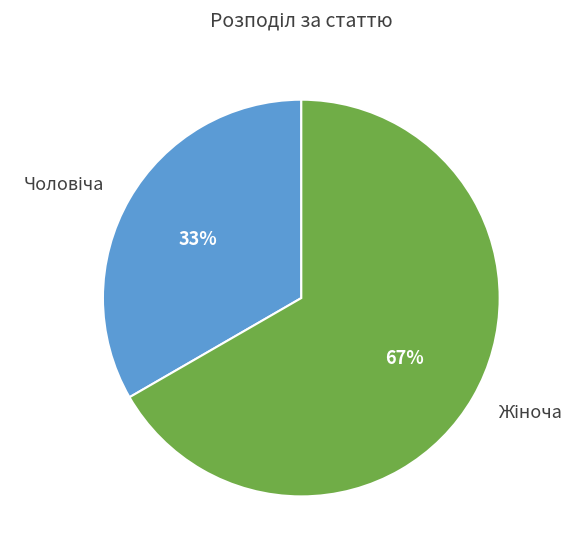

Is there a majority slice in this chart?

Yes